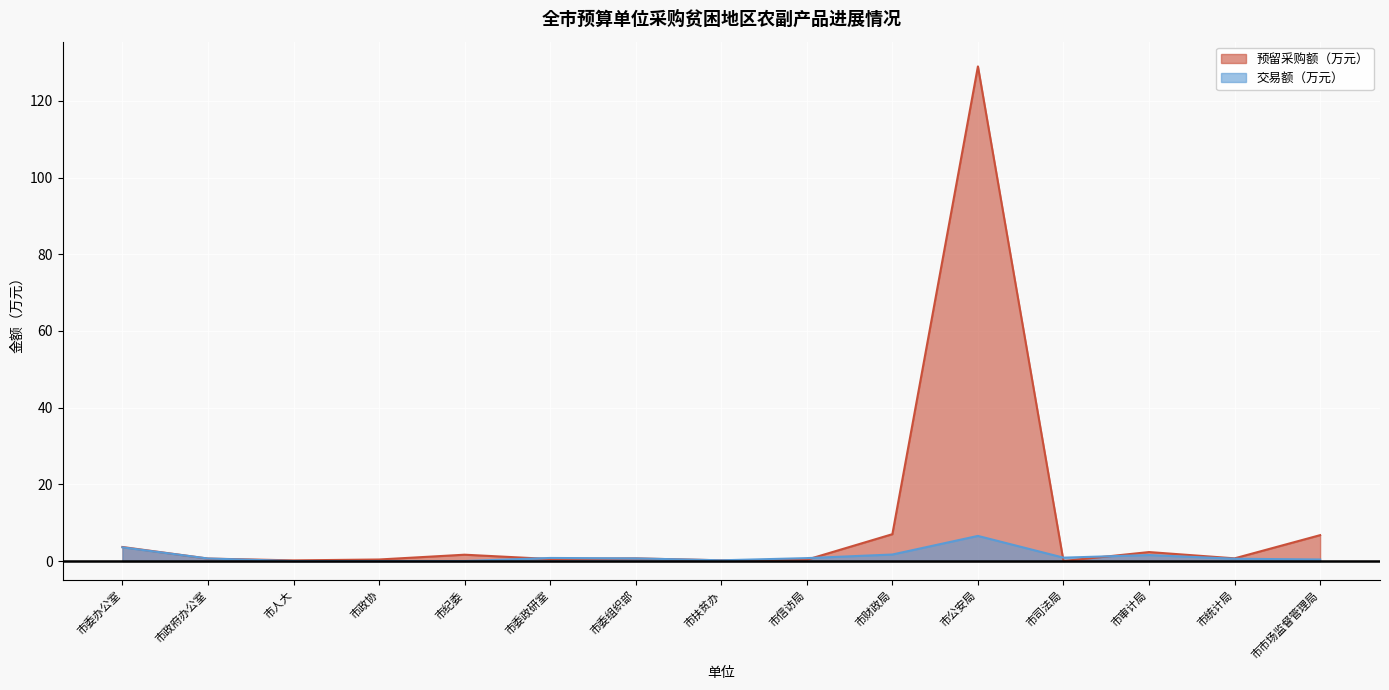

Is the value of 交易额（万元） at 市人大 greater than the value of 预留采购额（万元） at 市统计局?

No